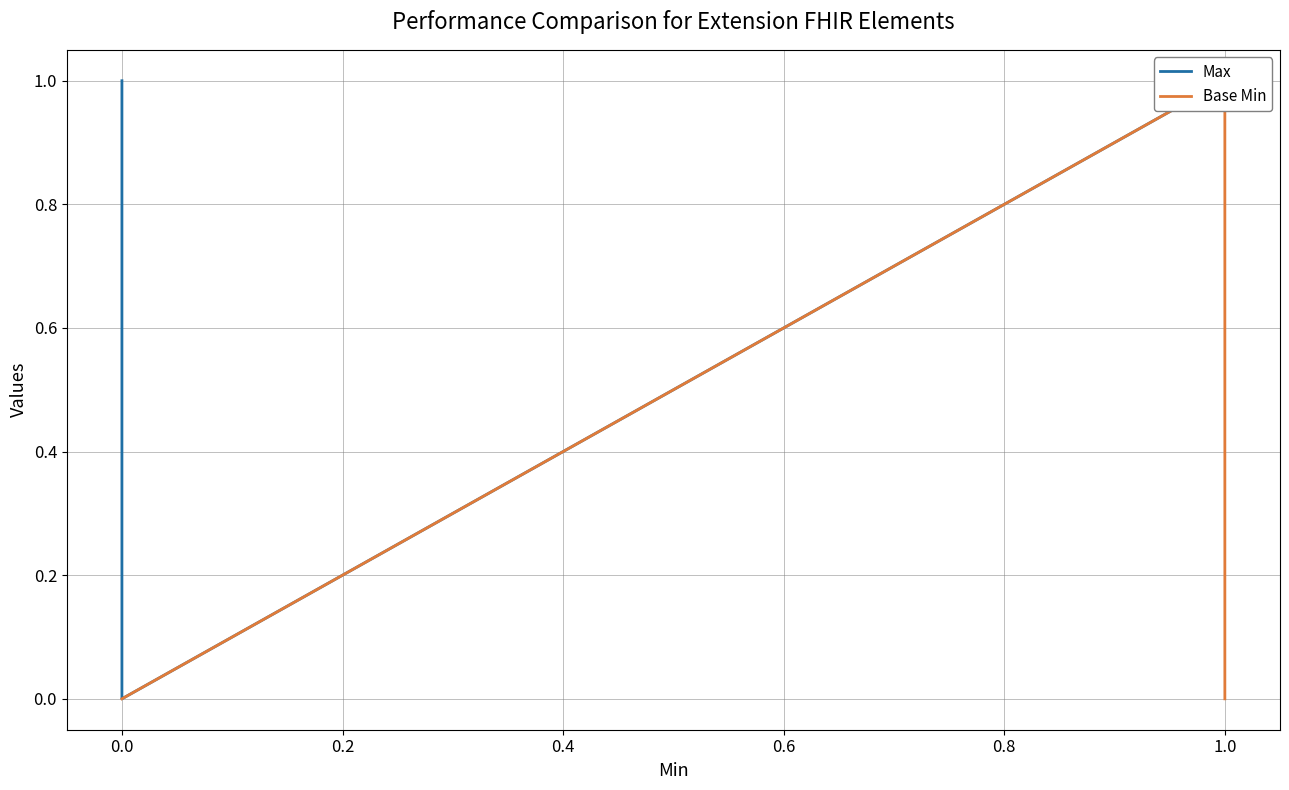

List the series in order of their overall mean, highest first.

Max, Base Min